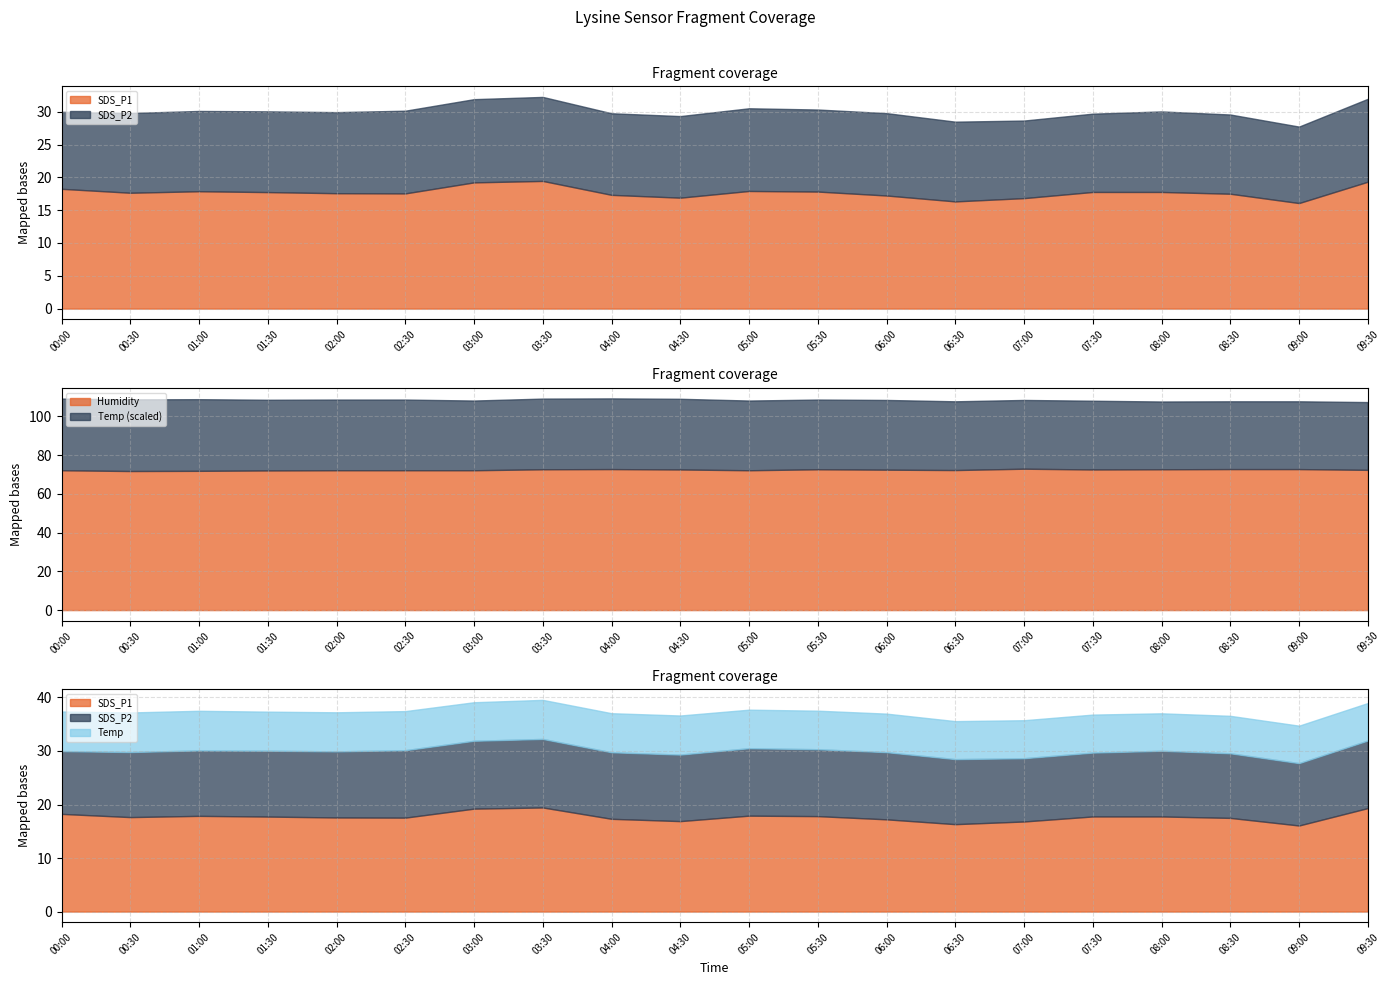

Which series has the widest spread of values?

SDS_P1